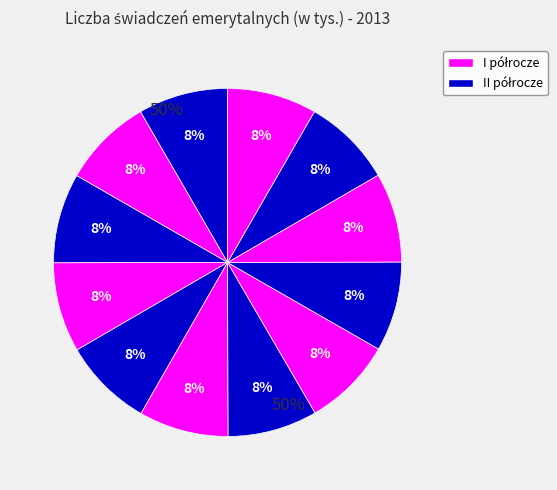

To the nearest percent, what portion does sierpień represent?

8%